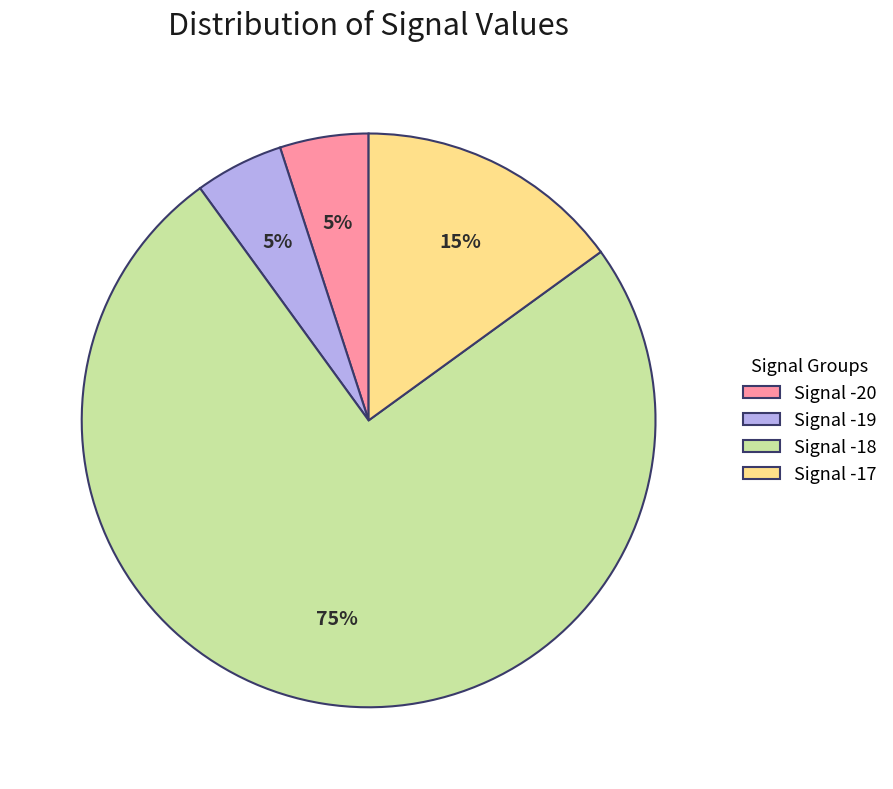

Is it true that Signal -17 is 29% of the pie?

False